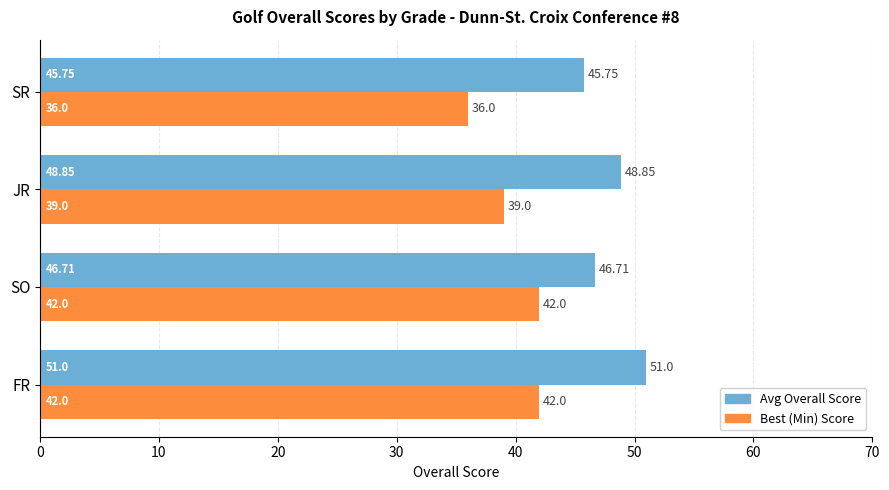

Where is Avg Overall Score nearest to the value 48?

JR